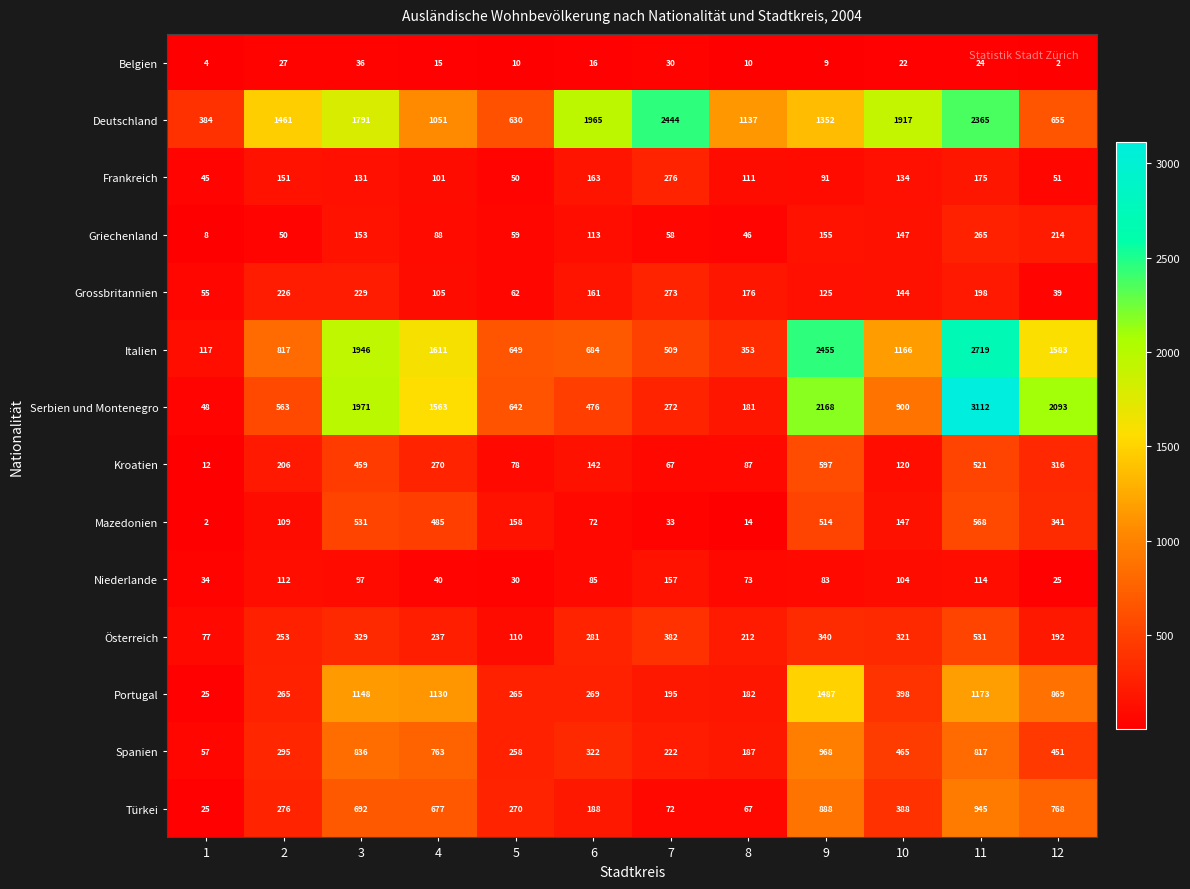

At how many categories does at least one series exceed 1528?

8